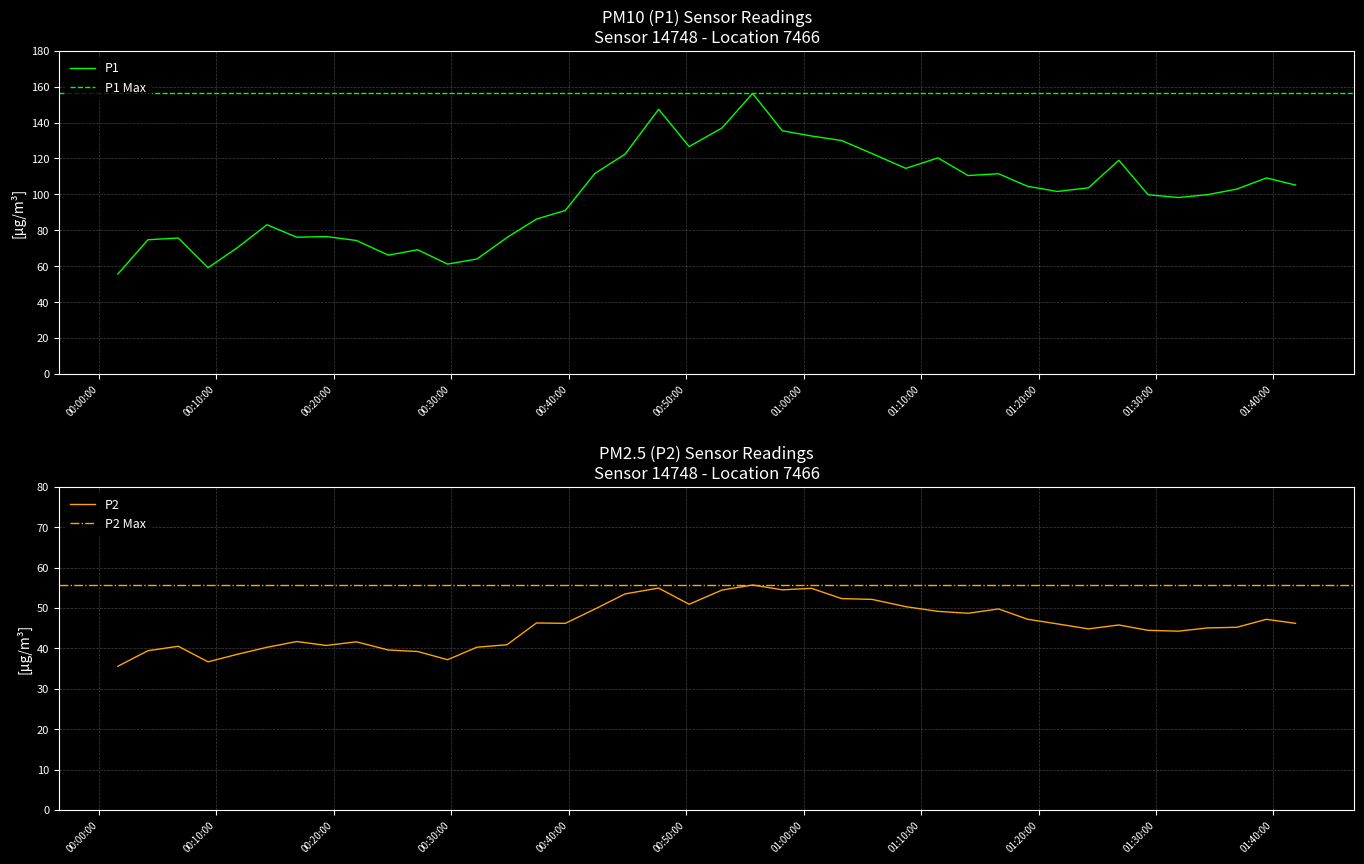

What is the highest value of the P1 series?

156.2